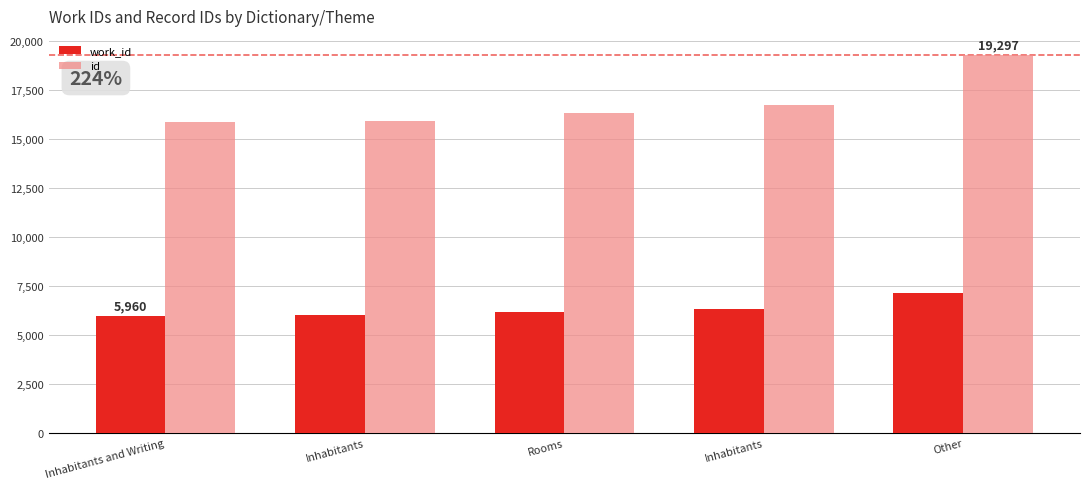

At which label is work_id closest to 6540?

Inhabitants